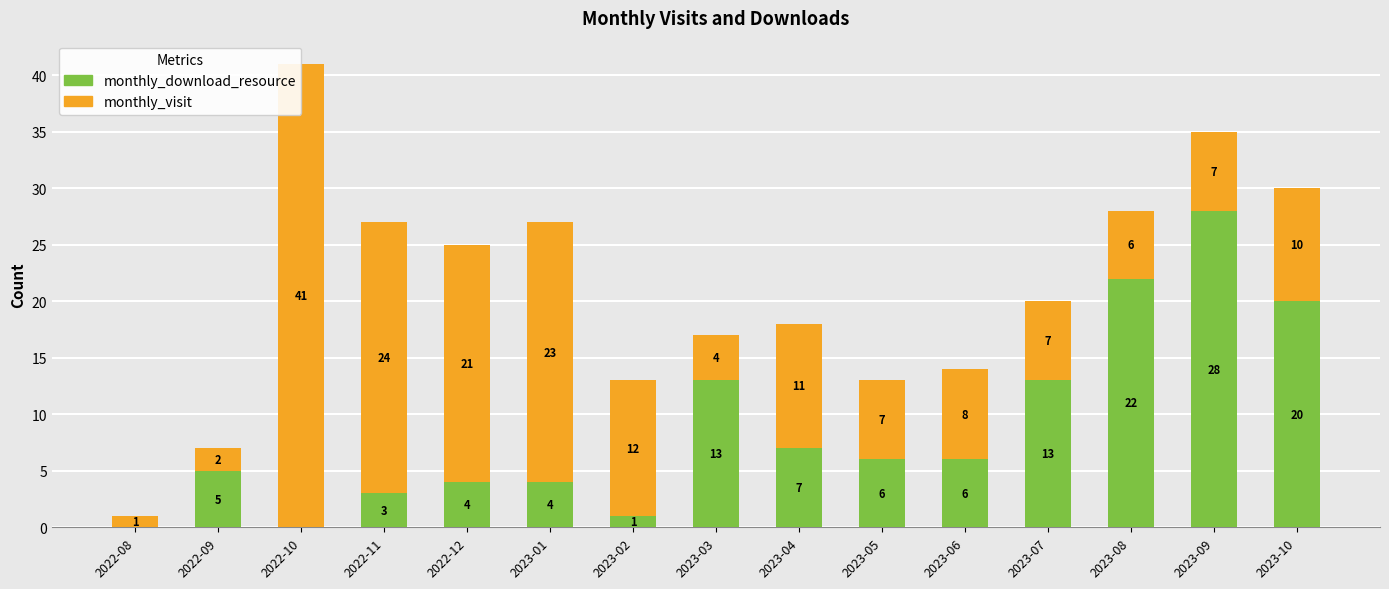

Reading left to right, extract all data points from this chart.

monthly_download_resource: 0	5	0	3	4	4	1	13	7	6	6	13	22	28	20
monthly_visit: 1	2	41	24	21	23	12	4	11	7	8	7	6	7	10